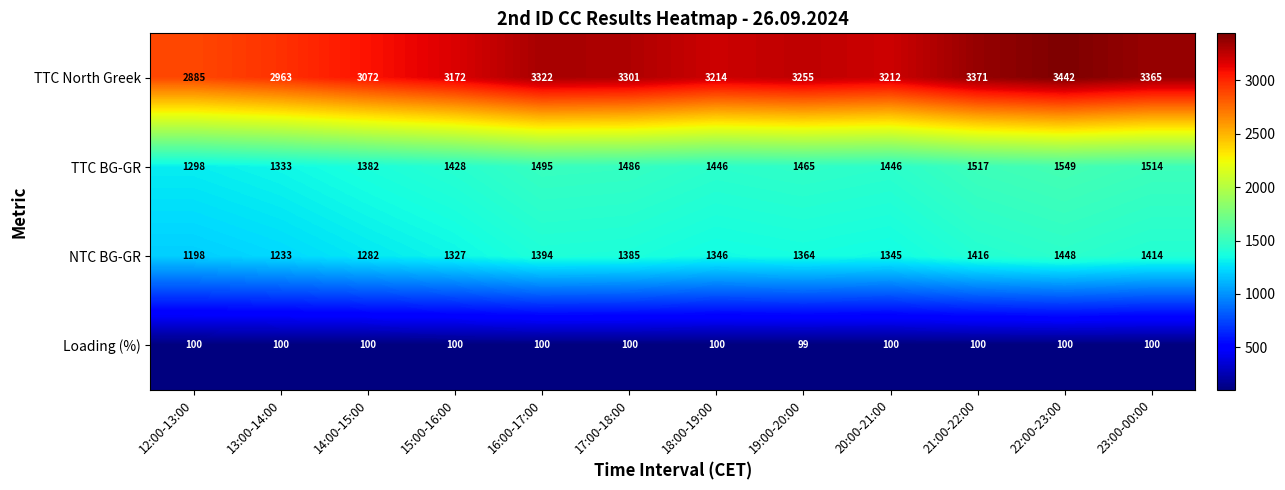

What is the greatest value displayed?

3442